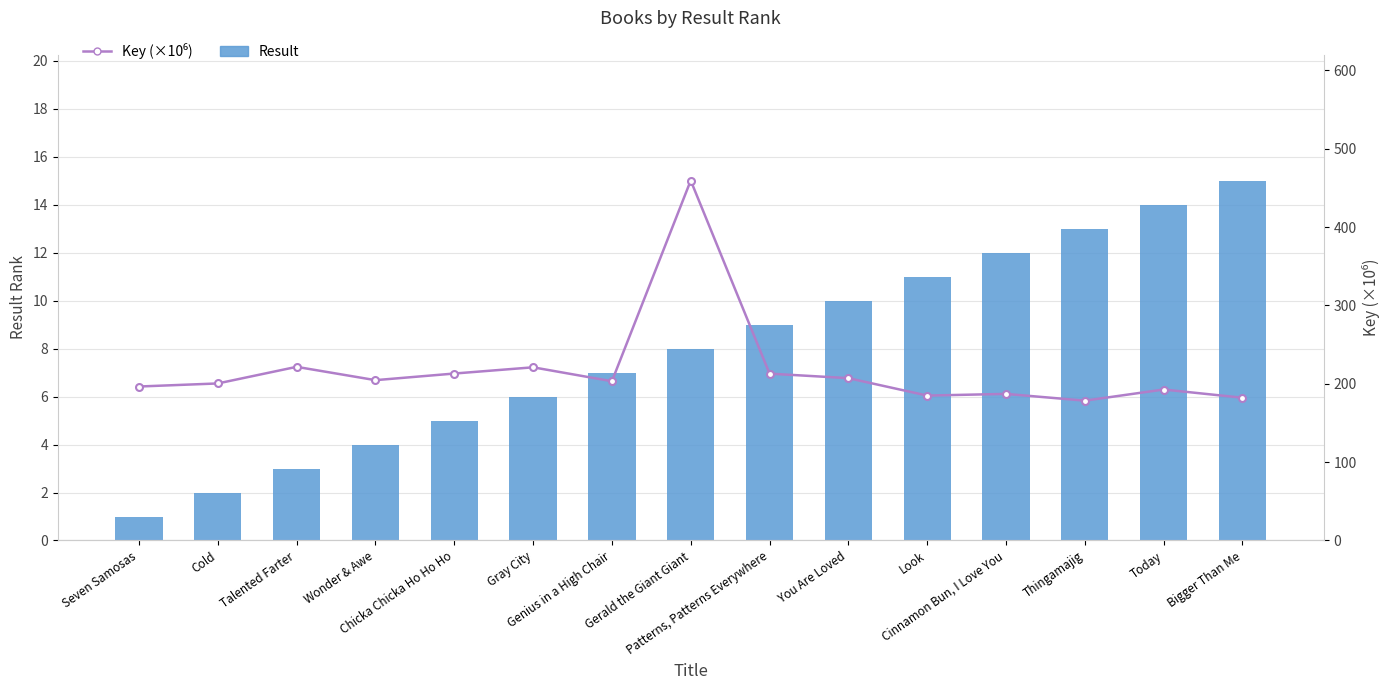

At which category is the sum across all series the highest?

Gerald the Giant Giant